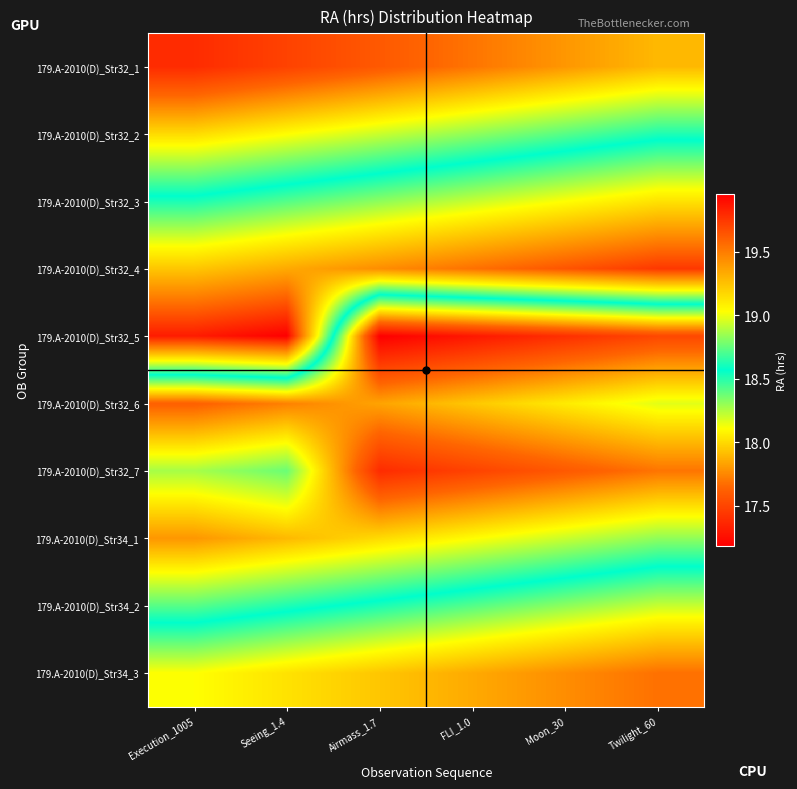

How many series are shown in this chart?

10